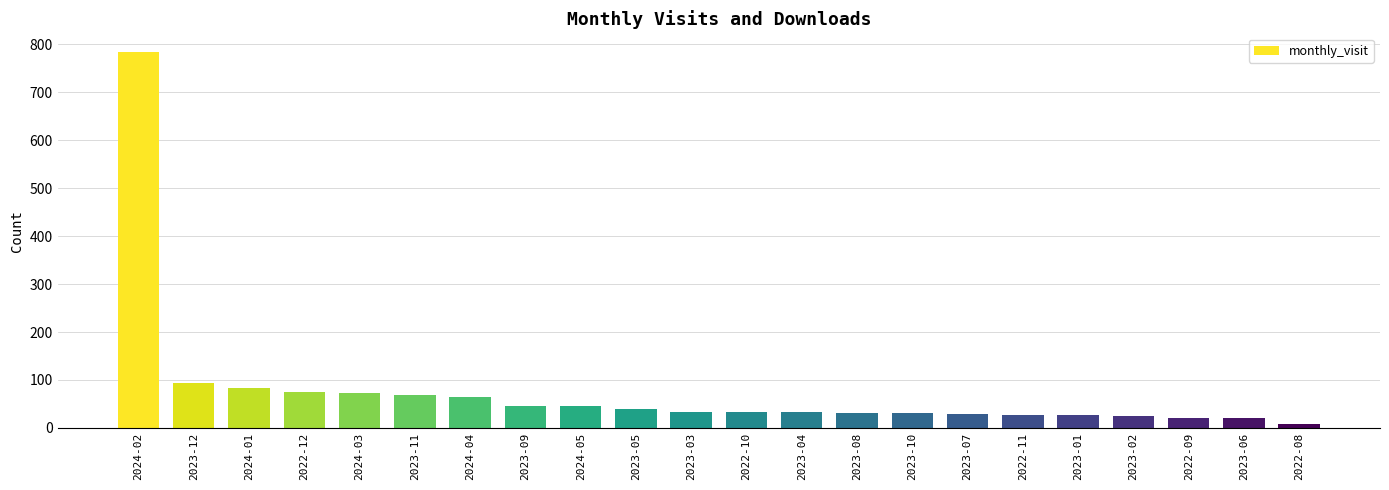

Between 2024-05 and 2023-06, which is larger?

2024-05